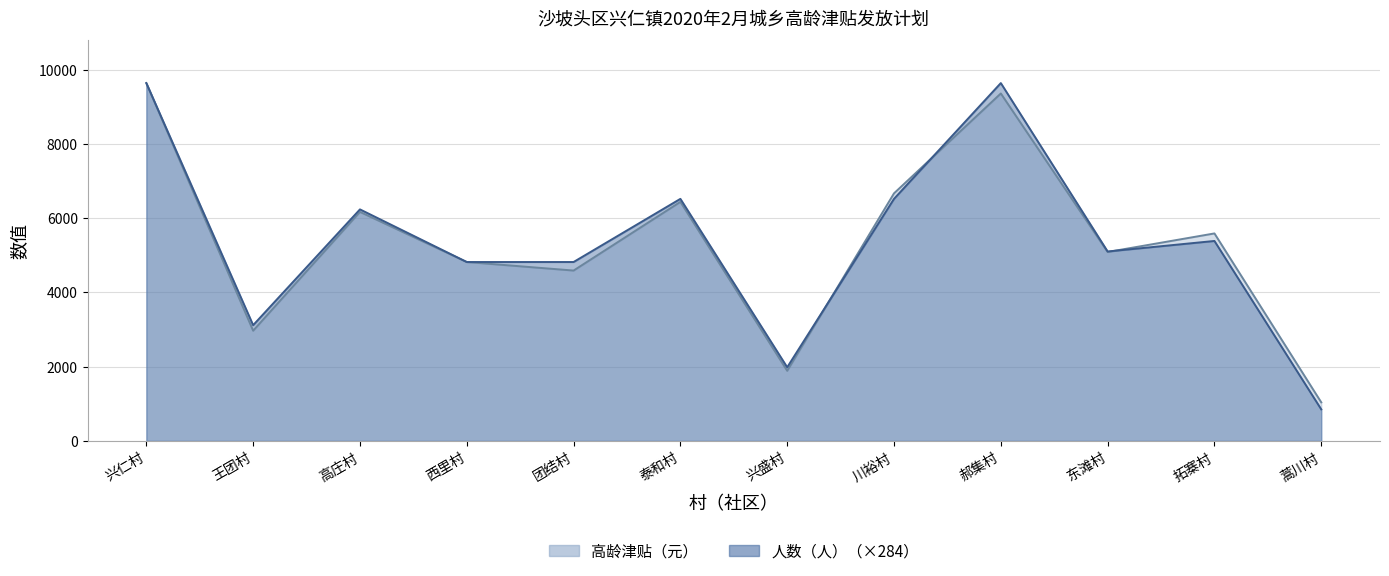

Between 西里村 and 川裕村, which series saw the biggest shift?

高龄津贴（元）